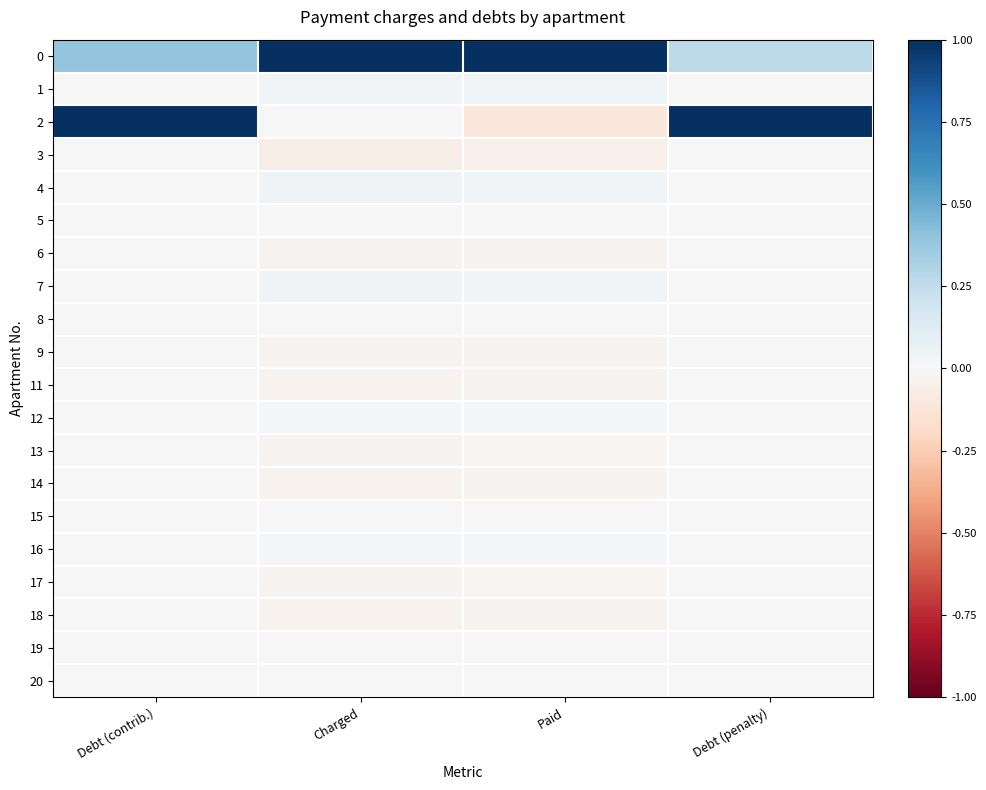

Which label corresponds to the largest value in the chart?

Charged